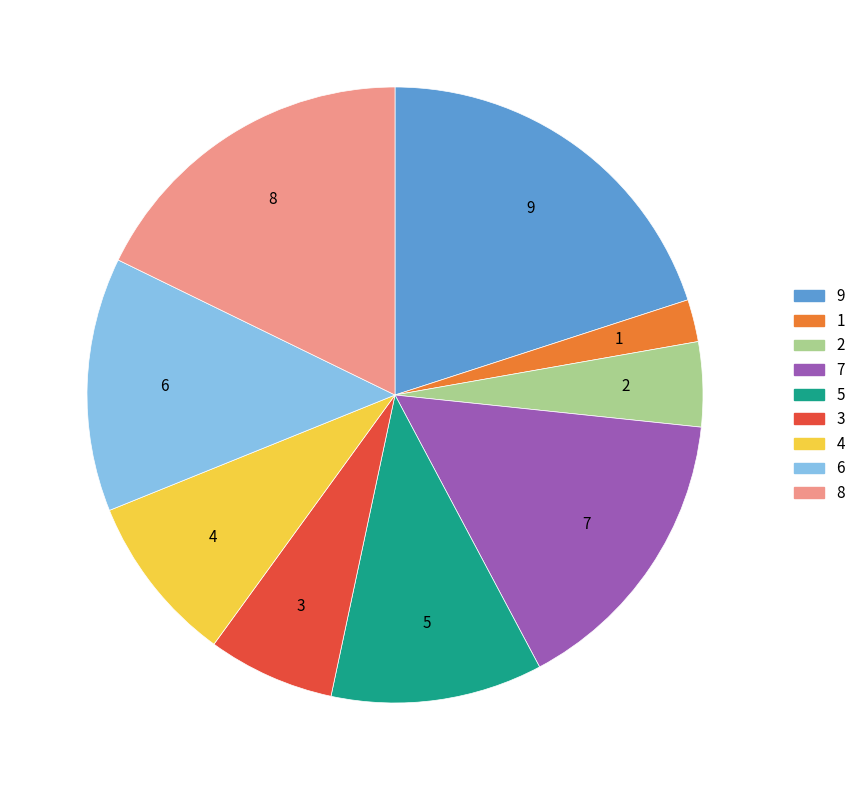

How many slices are in this pie chart?

9